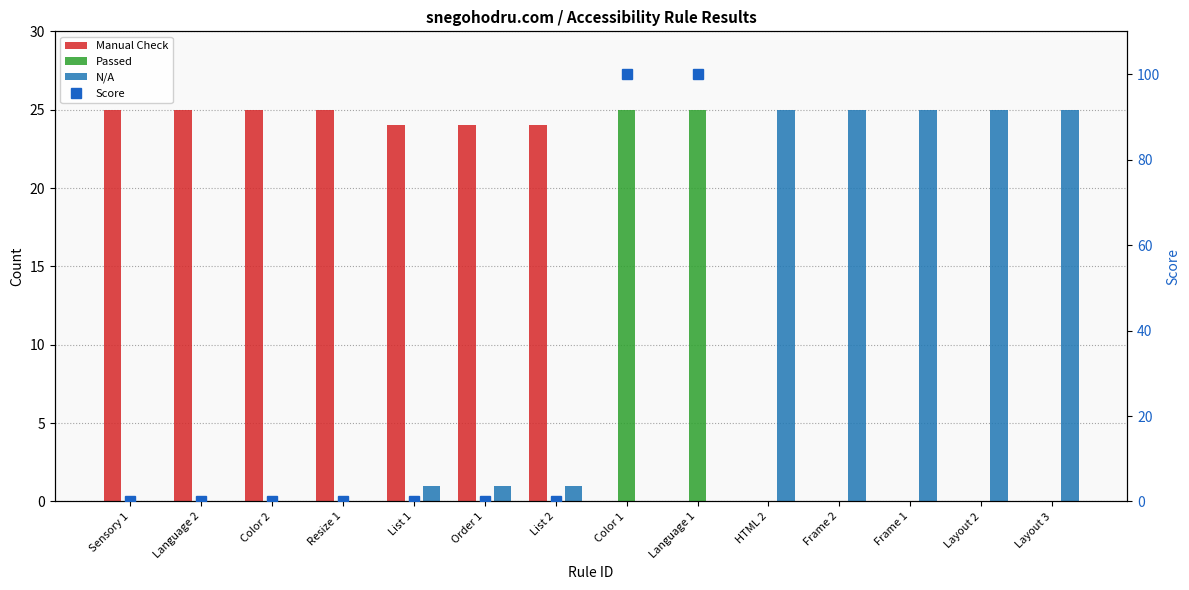

Read the Manual Check value at List 1, to the nearest 10.

20